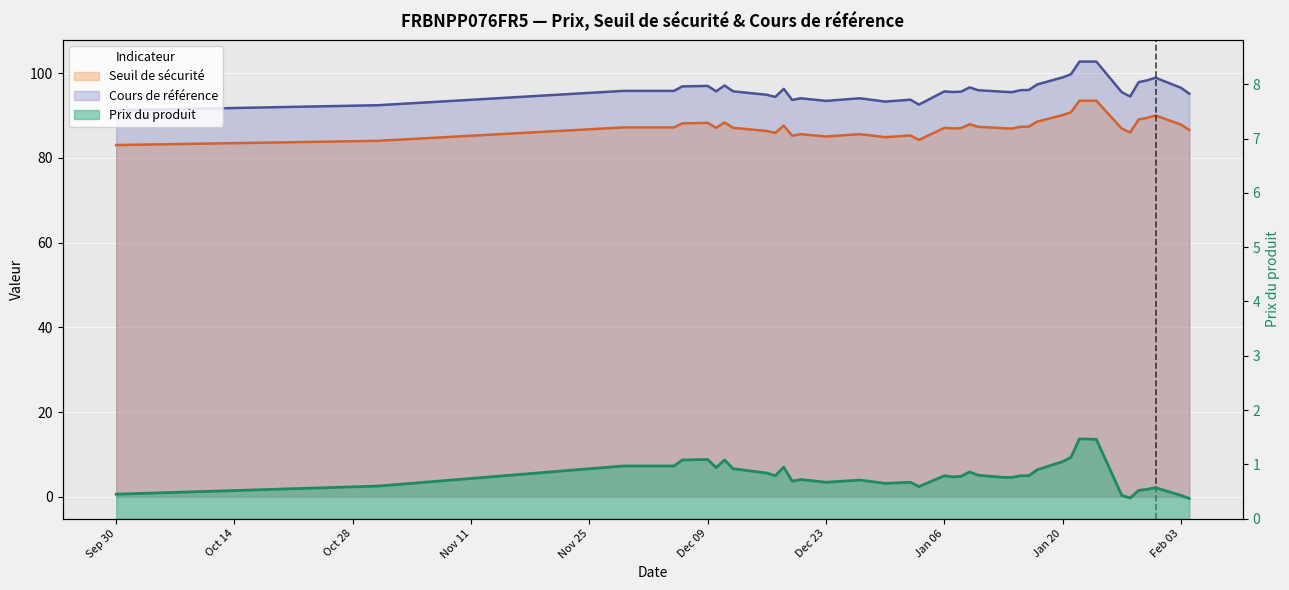

What is the maximum value shown in the chart?

102.7